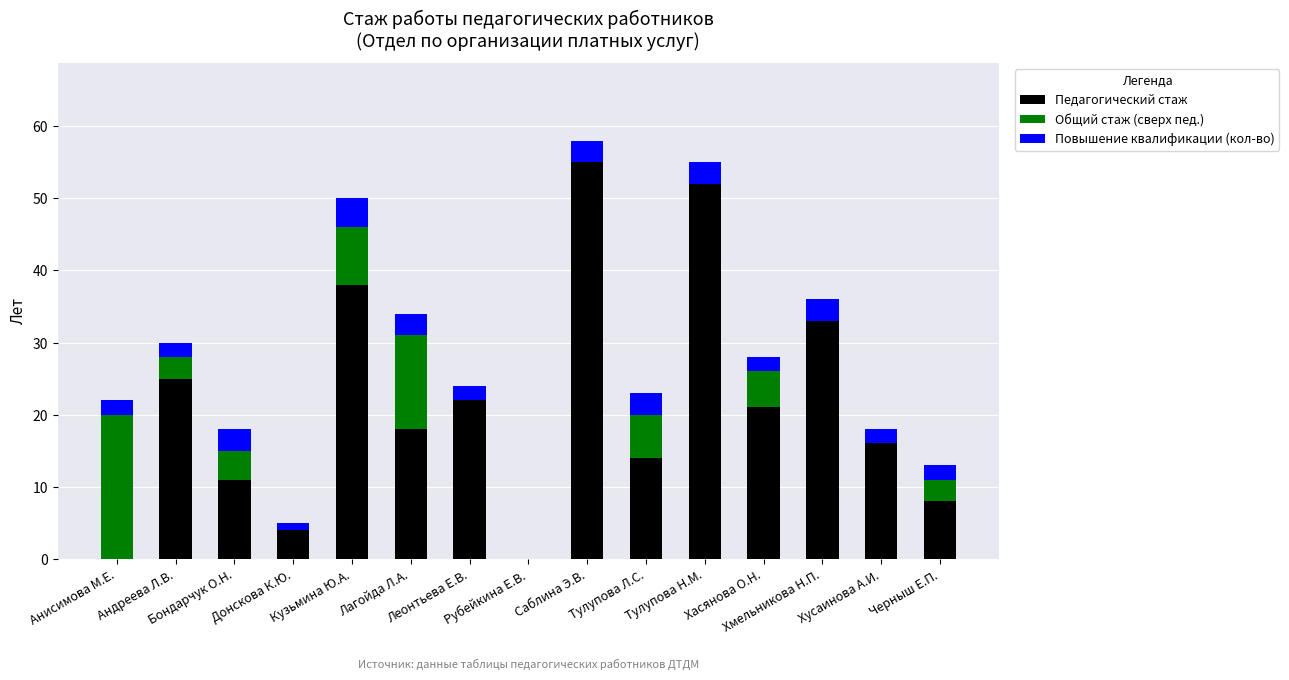

What is the maximum value for Педагогический стаж?

55